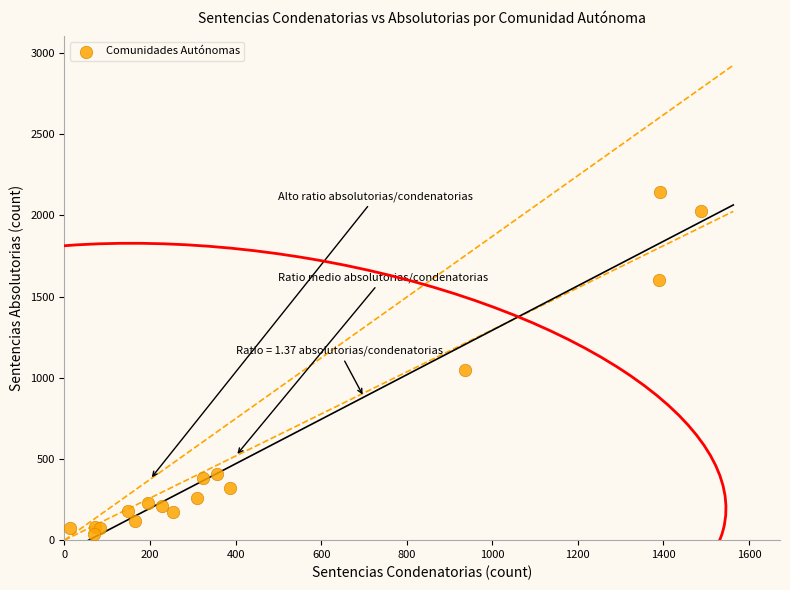

What Y value in the scatter plot is closest to 1091?

1050